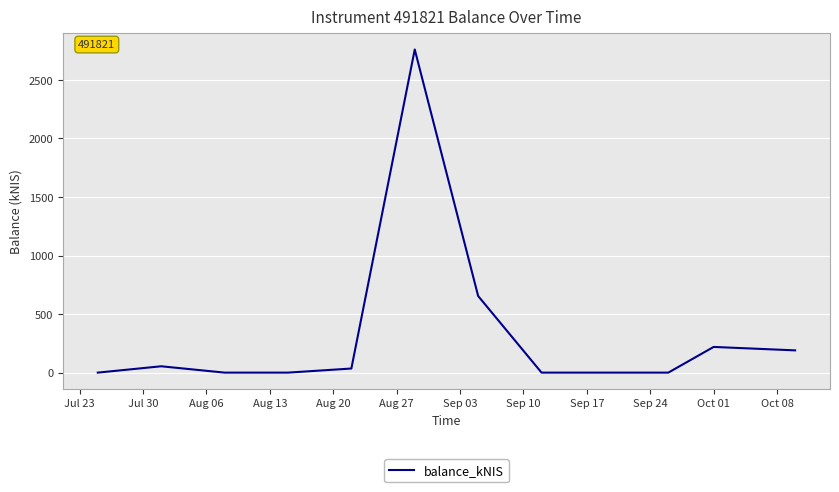

Does the chart have visible grid lines?

Yes